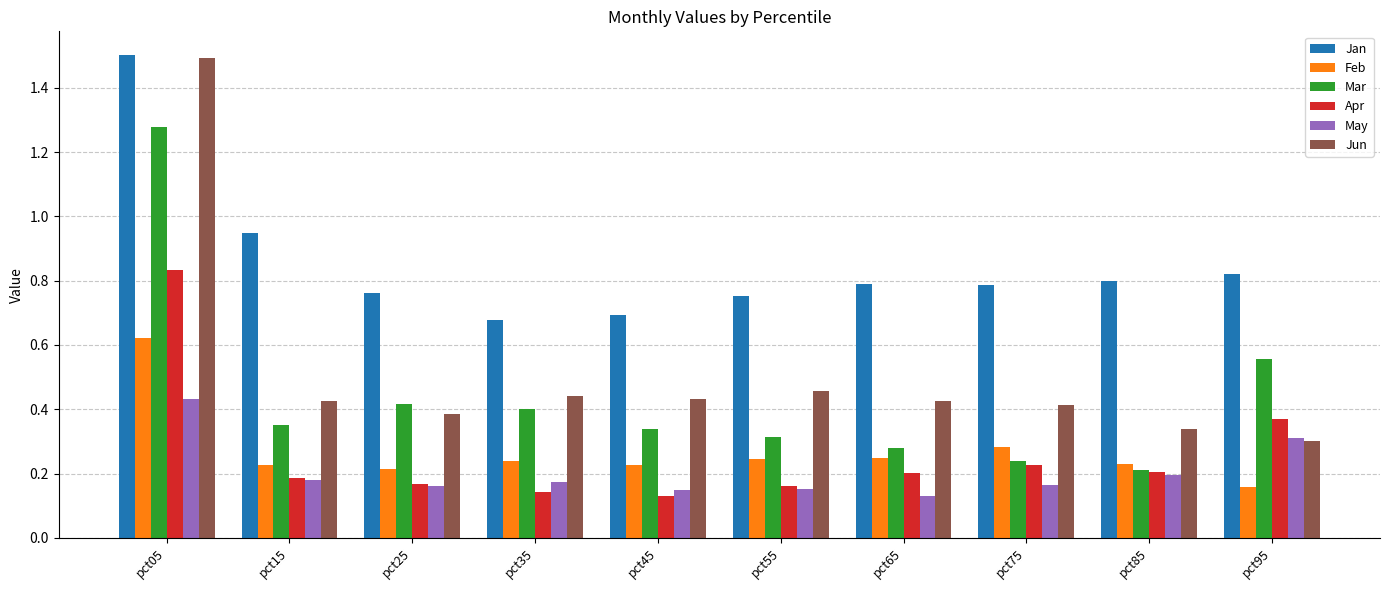

The Apr series shows 0.4 at pct95. True or false?

True